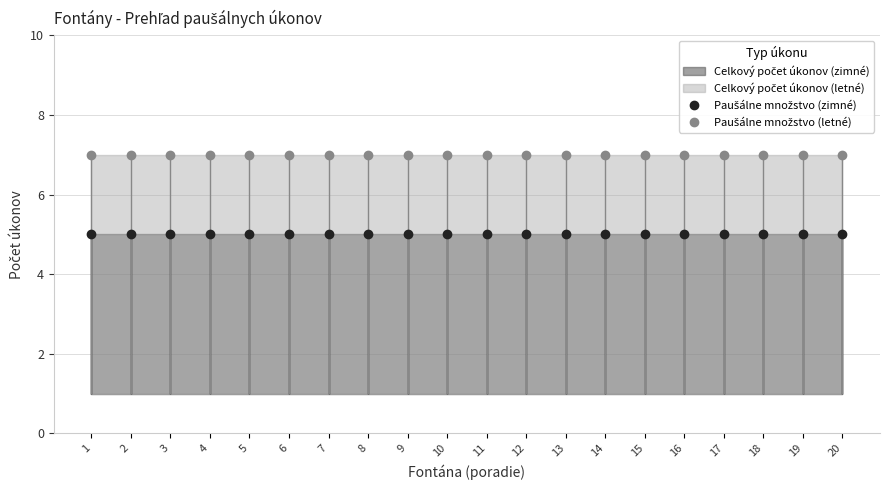

Does the chart have visible grid lines?

Yes